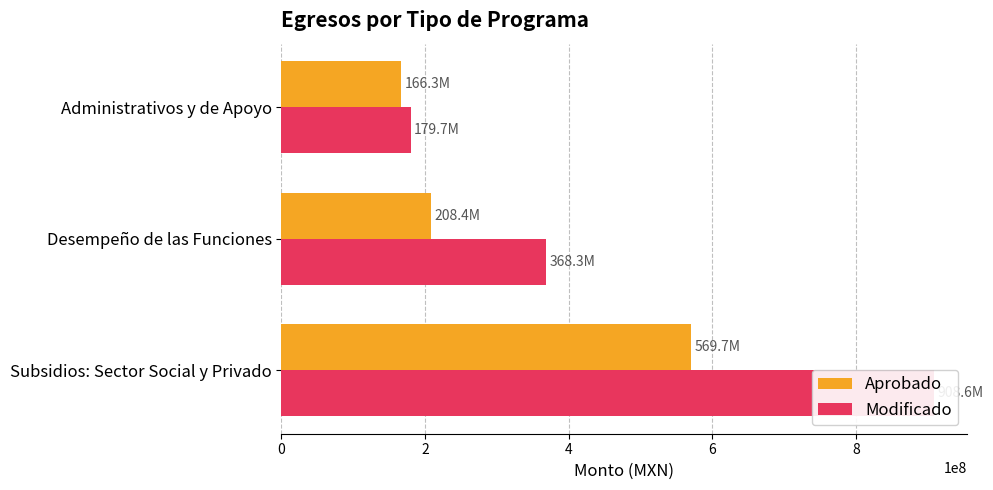

Where is Aprobado nearest to the value 367968620?

Desempeño de las Funciones